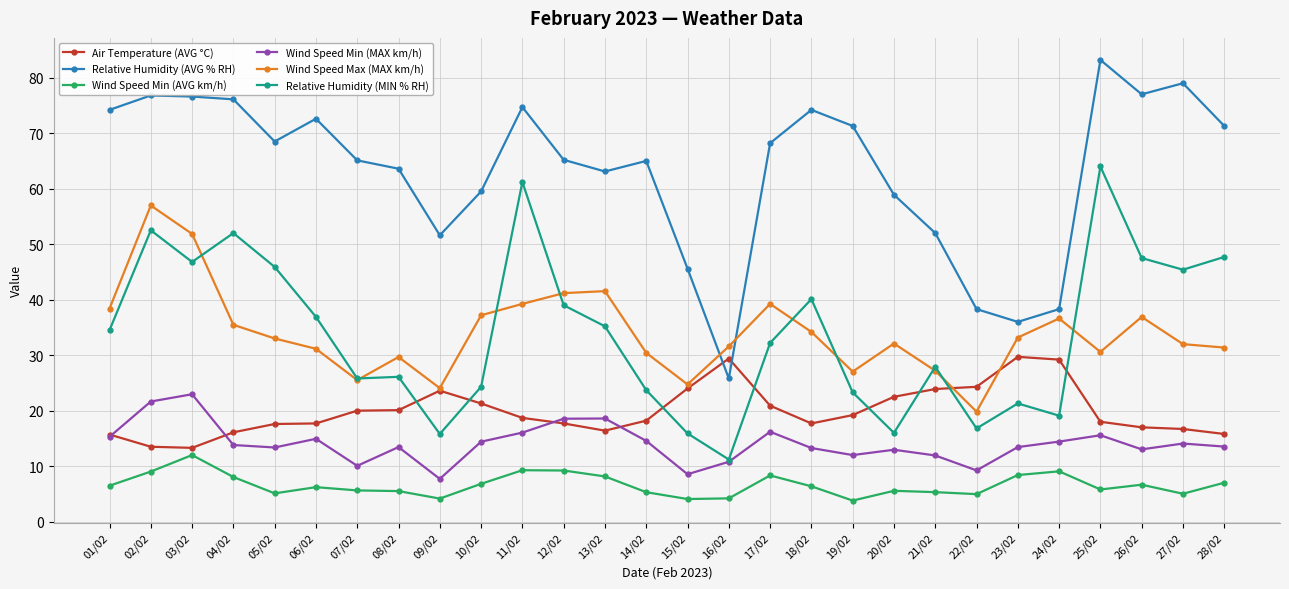

Is it true that Wind Speed Max (MAX km/h) equals 35.5 at 04/02?

True